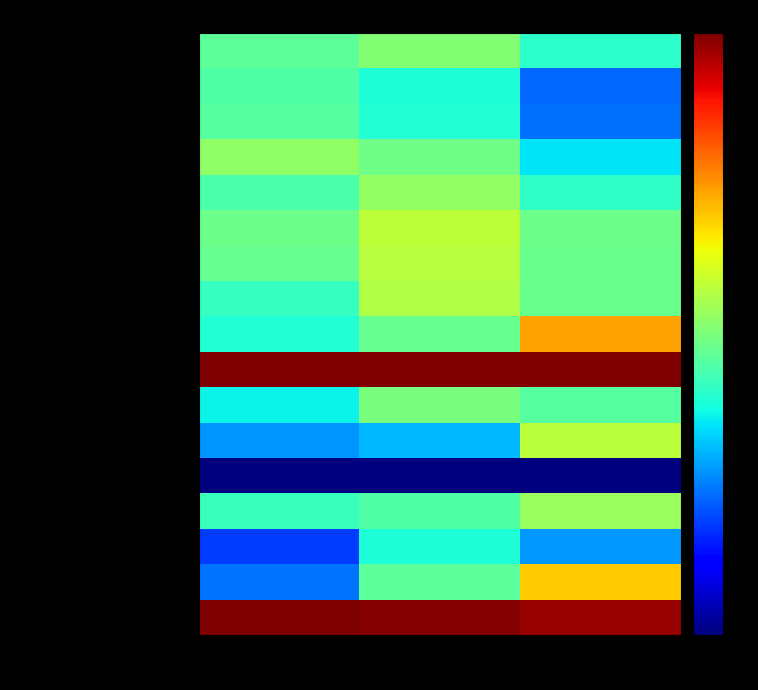

What is the smallest value displayed?

-3.0